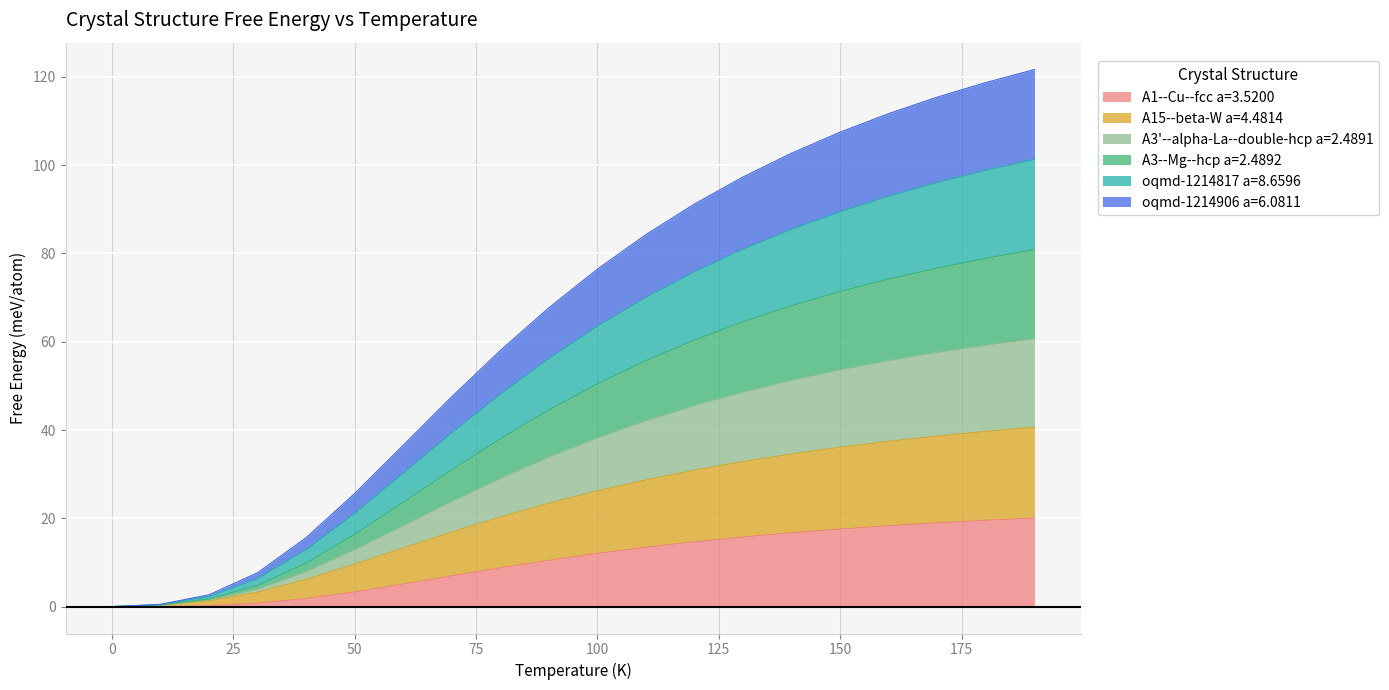

What is the total value across all series at 50?

25.6